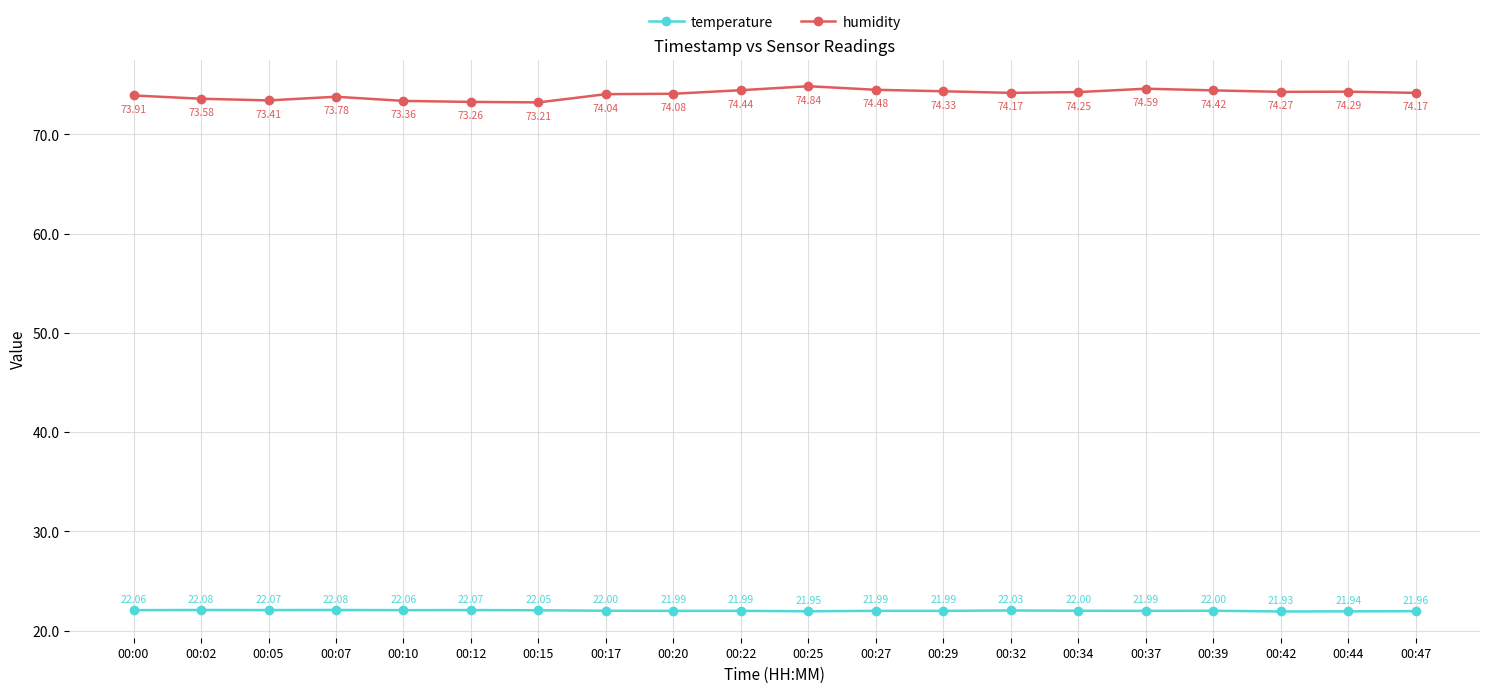

Which series has the largest range (max minus min)?

humidity